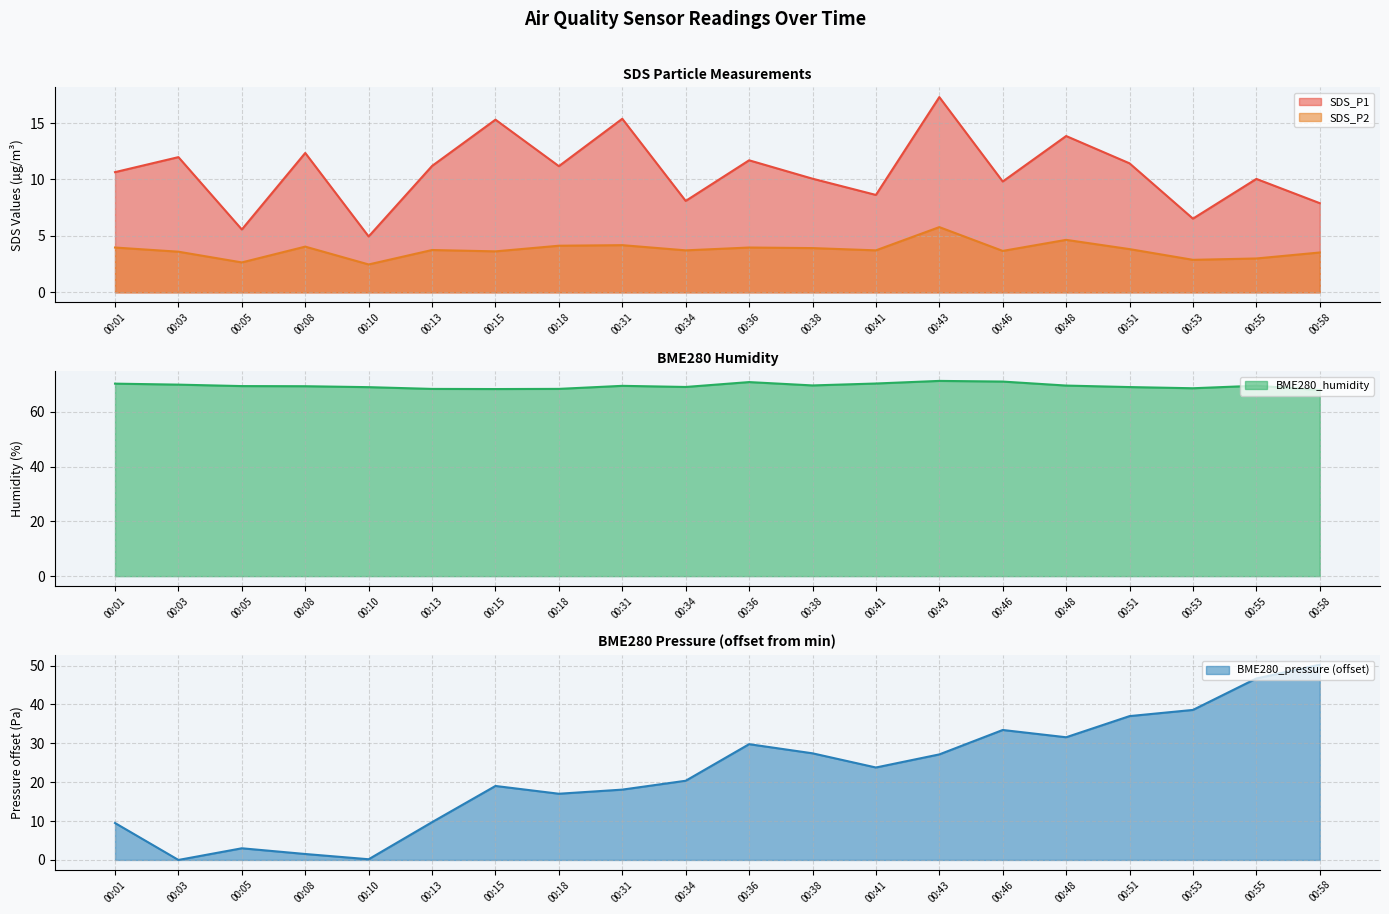

Where is the first local minimum for BME280_humidity?

00:15